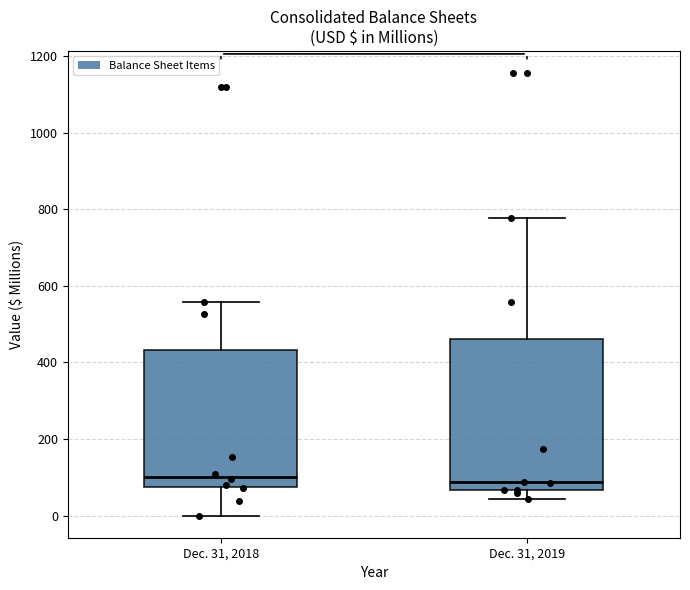

Where does the median line of the box for Dec. 31, 2018 sit on the y-axis? The values are not printed on the chart, so give them approximately, as read against the axis.

100